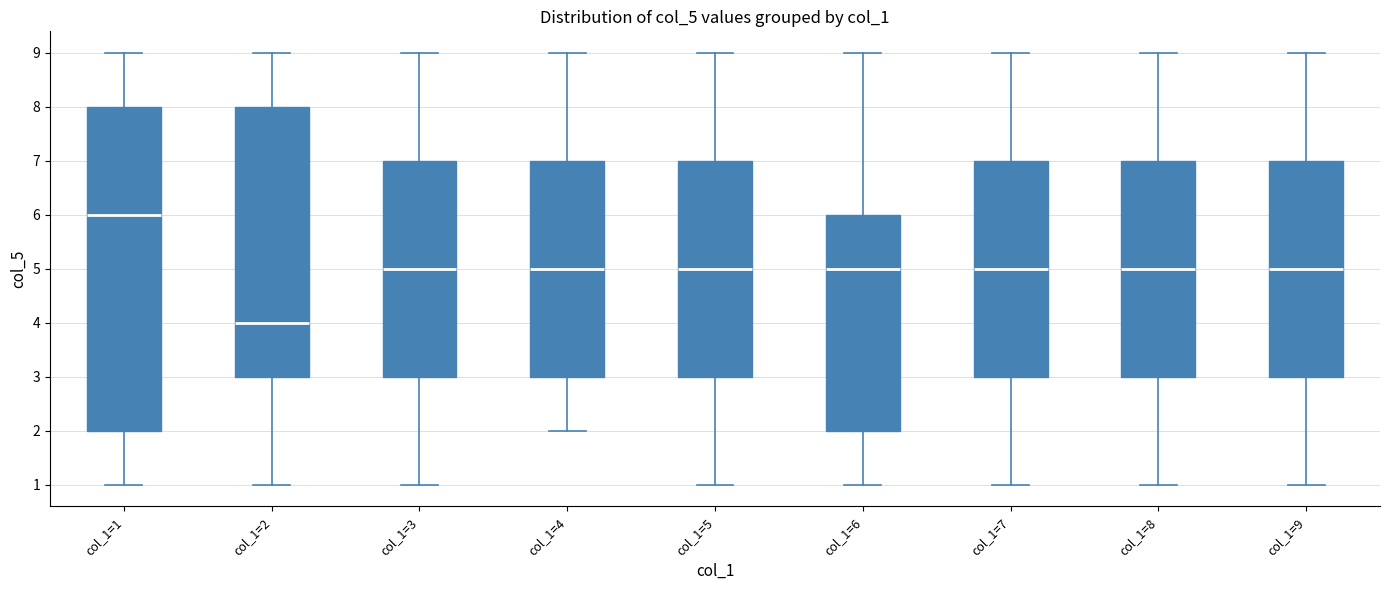

Which box has the lowest median line?

col_1=2